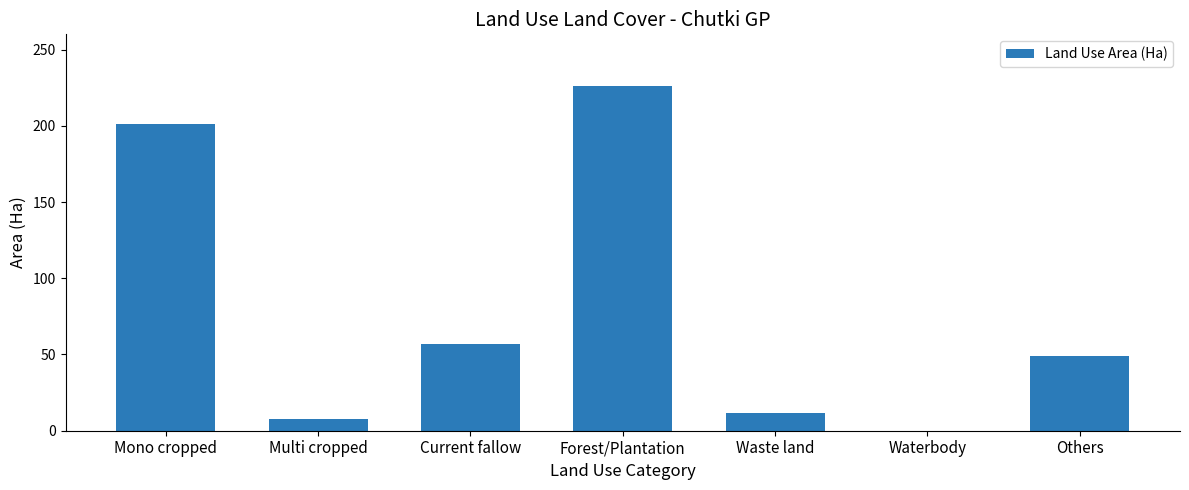

What is the maximum value shown in the chart?

226.3